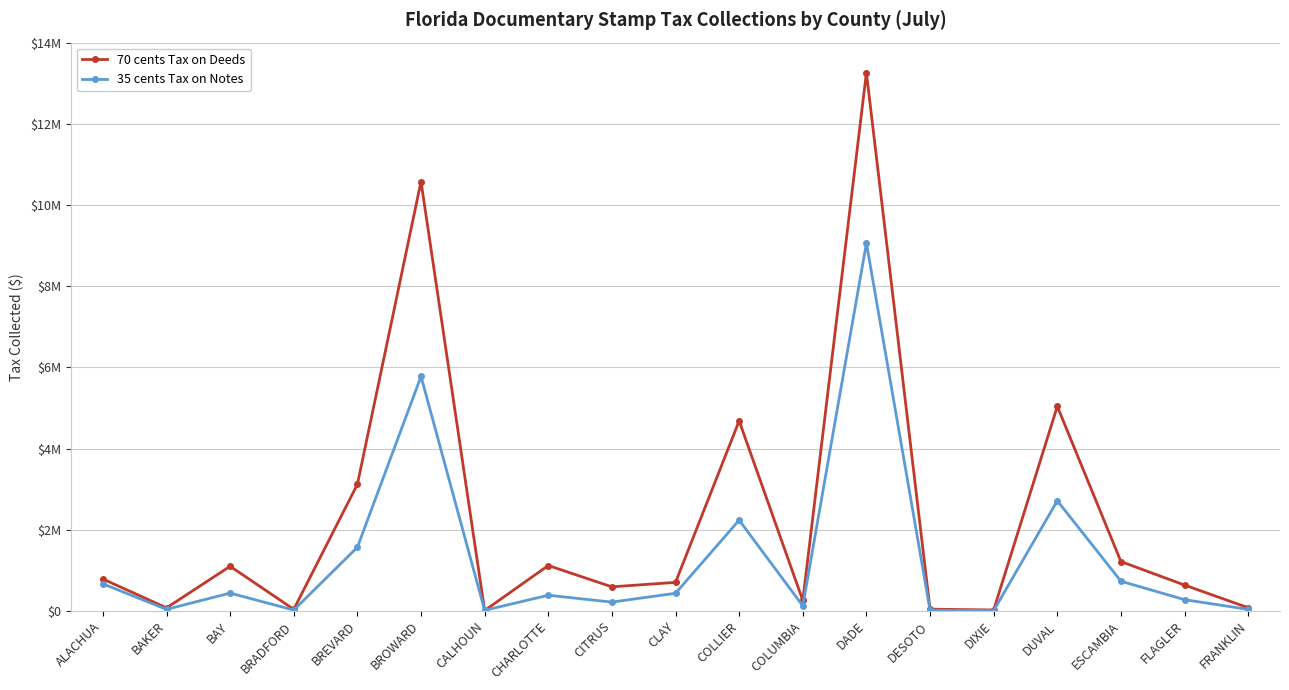

How many intersections are there between 35 cents Tax on Notes and 70 cents Tax on Deeds?

2